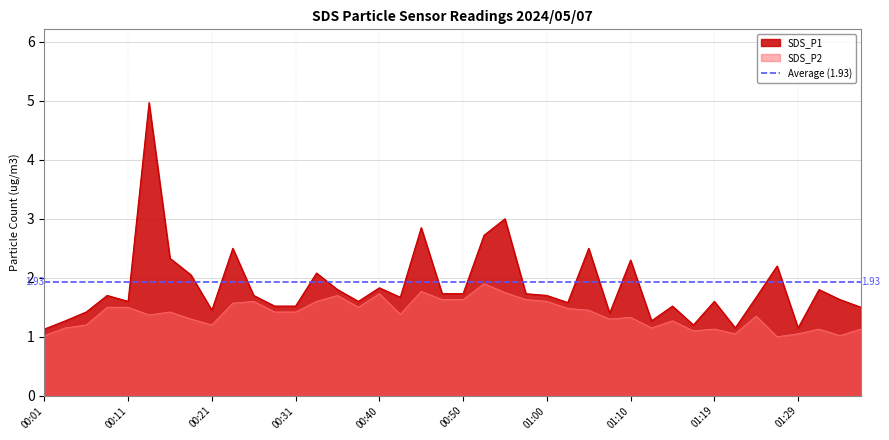

Which has a higher value, 00:38 or 01:02?

00:38